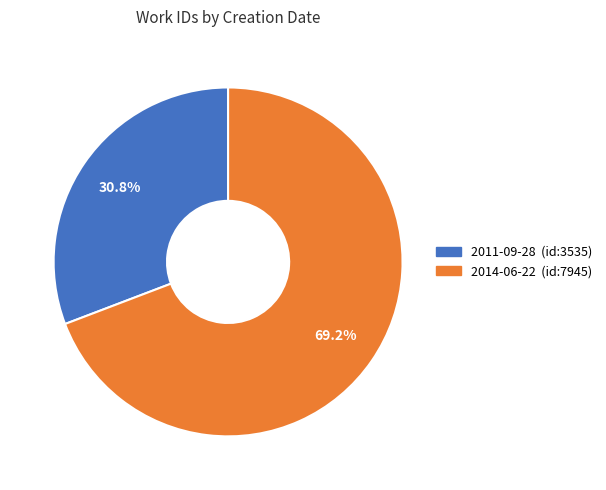

What is the ratio of the value at 2011-09-28 to the value at 2014-06-22?

0.4